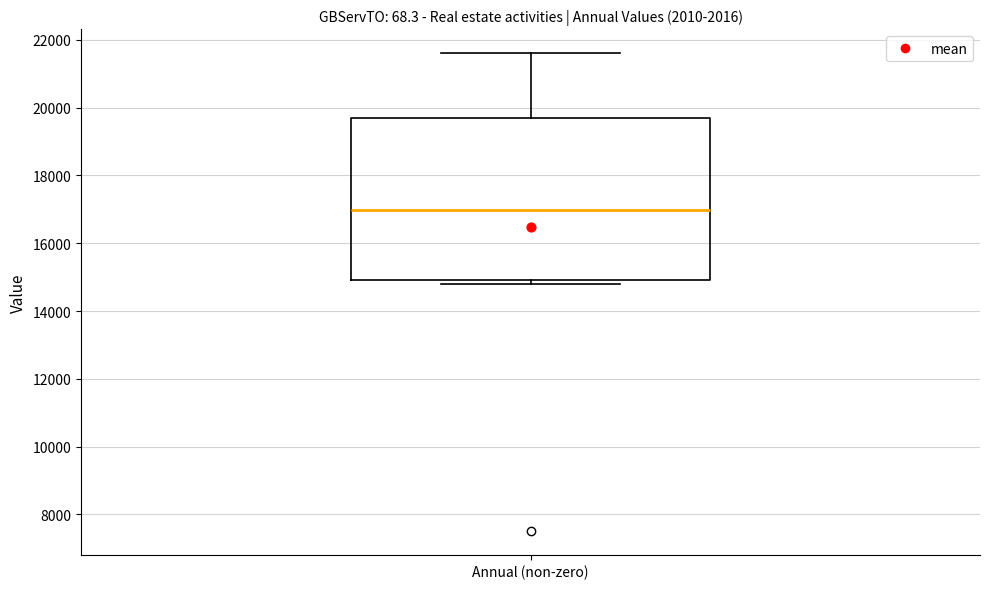

Where is the upper edge of the box for Annual (non-zero) on the y-axis? The values are not printed on the chart, so give them approximately, as read against the axis.

19600